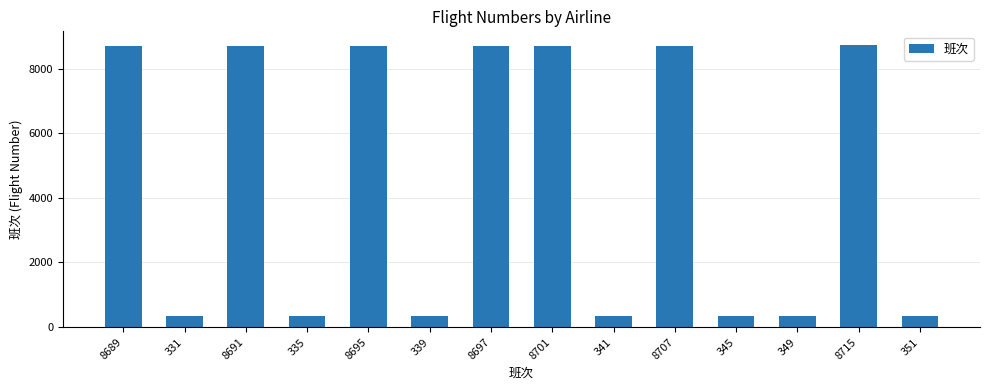

What is the label of the 14th bar from the left?

351